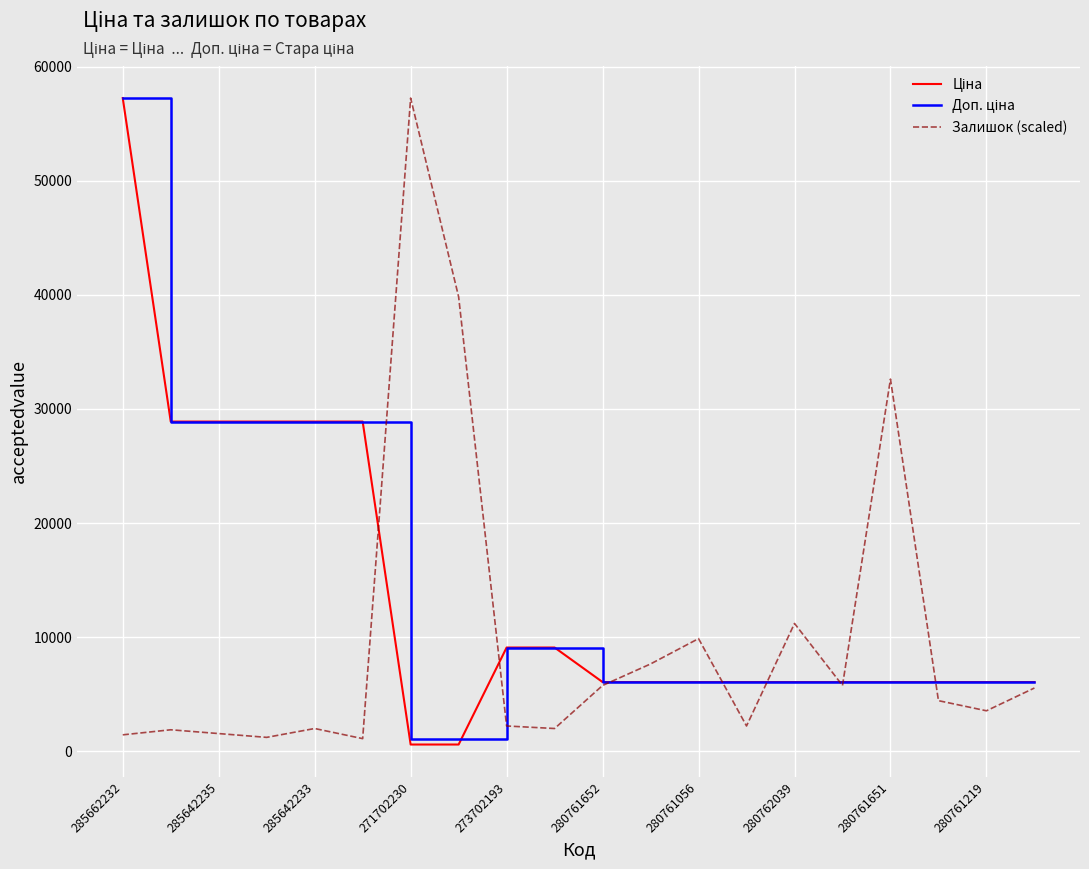

At how many categories does at least one series exceed 6349?

14